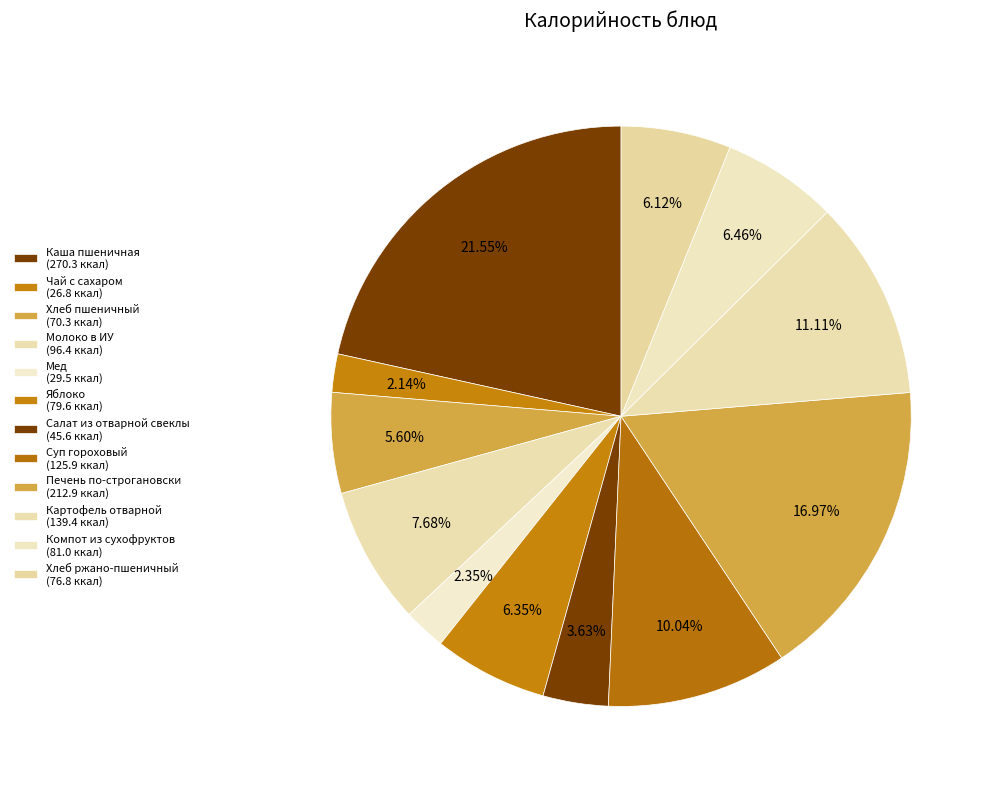

Rank the categories by value from highest to lowest.

Каша пшеничная, Печень по-строгановски, Картофель отварной, Суп гороховый, Молоко в ИУ, Компот из сухофруктов, Яблоко, Хлеб ржано-пшеничный, Хлеб пшеничный, Салат из отварной свеклы, Мед, Чай с сахаром